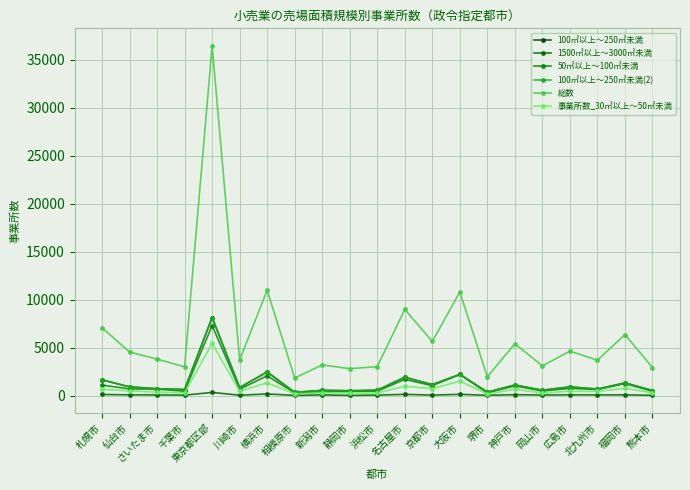

Between 札幌市 and 堺市, which series saw the biggest shift?

総数